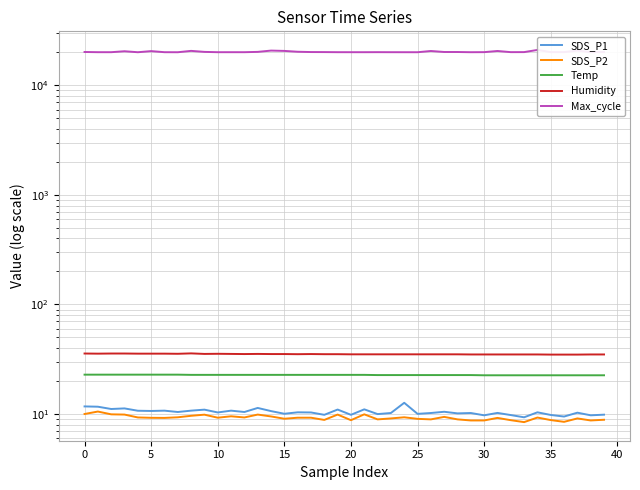

How many interior local valleys does the SDS_P1 series have?

15